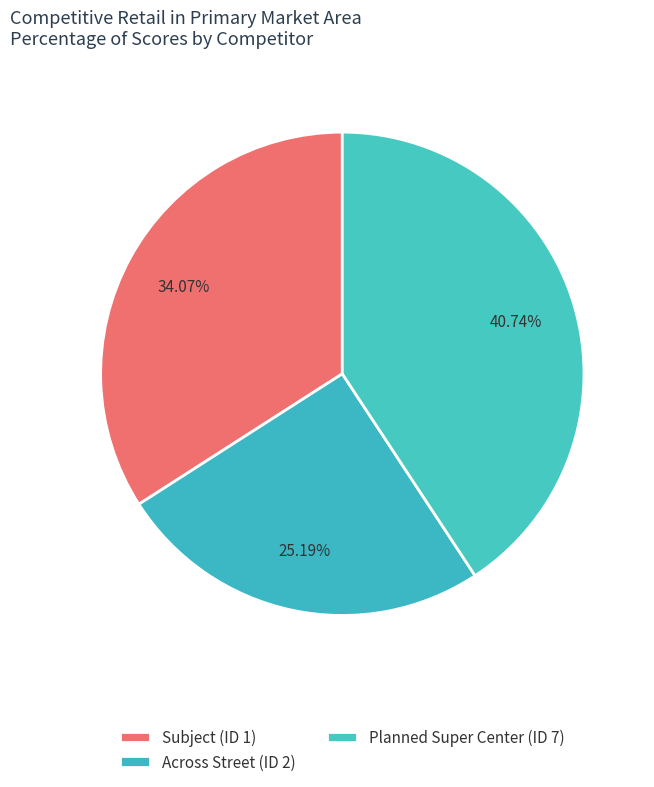

How many segments does this pie chart have?

3